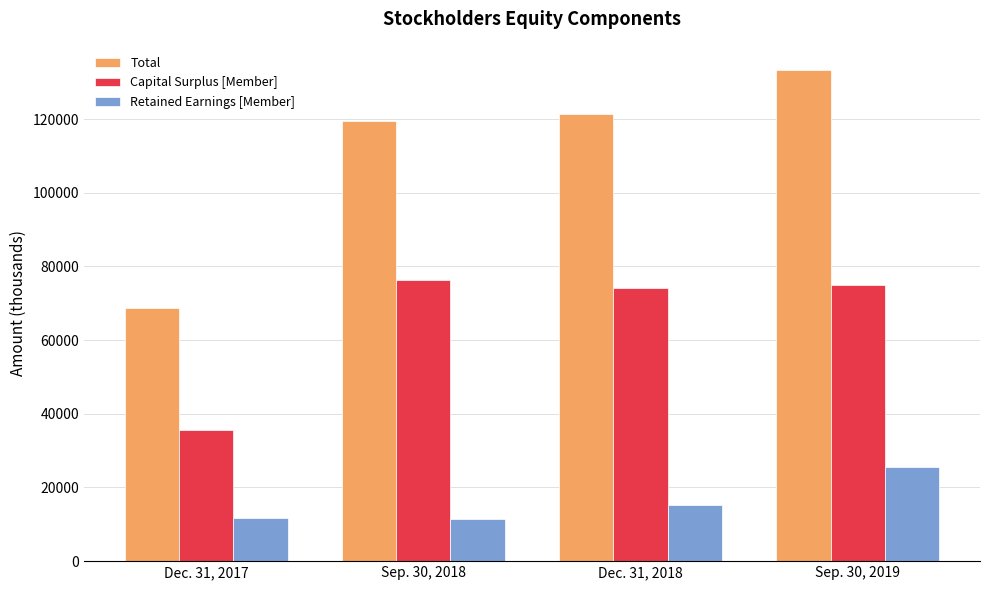

What is the difference between the Total values at Sep. 30, 2018 and Dec. 31, 2017?

50738